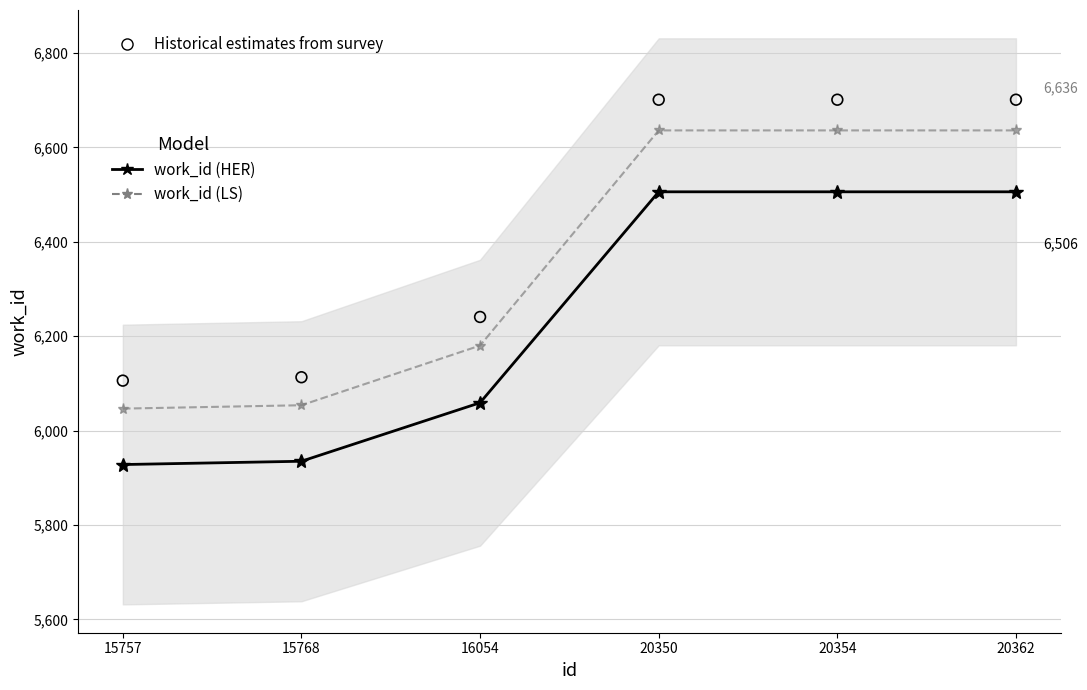

Which series has the largest total across all categories?

Historical estimates from survey